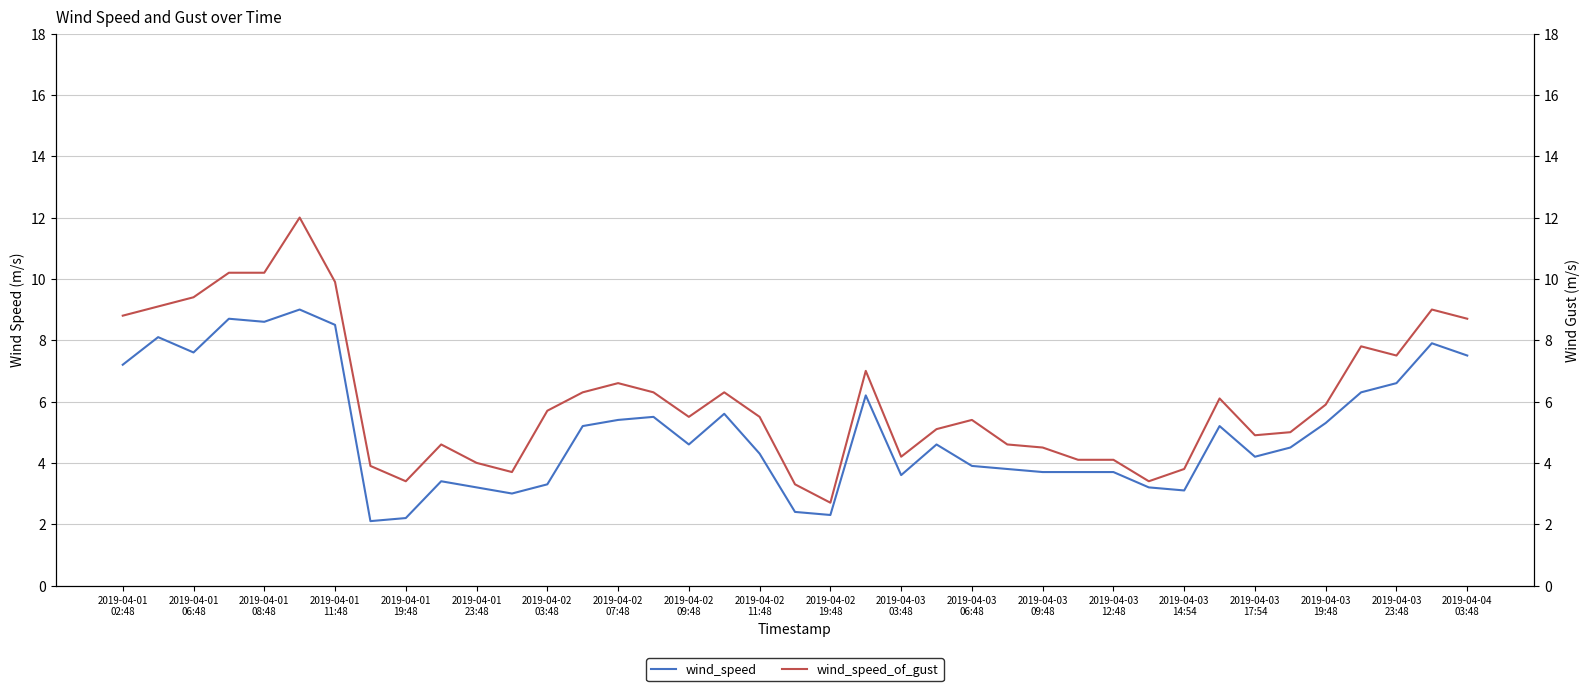

Which series changed the most between 2019-04-02
07:48 and 22?

wind_speed